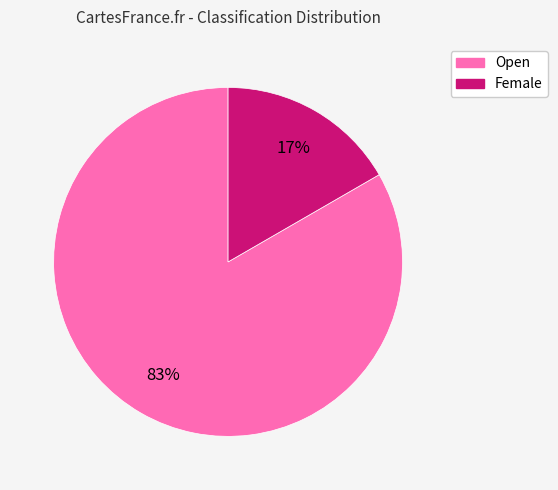

Which slice represents more than half of the pie?

Open